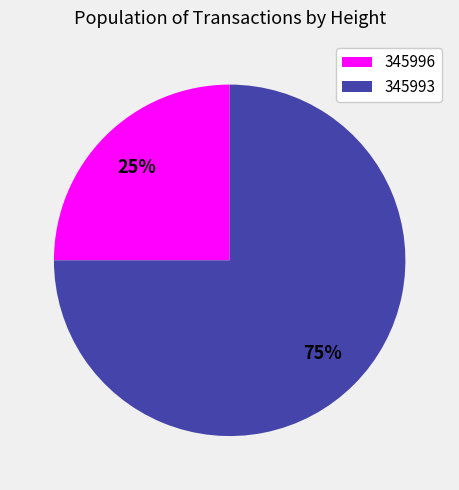

What is the ratio of the value at 345996 to the value at 345993?

0.3